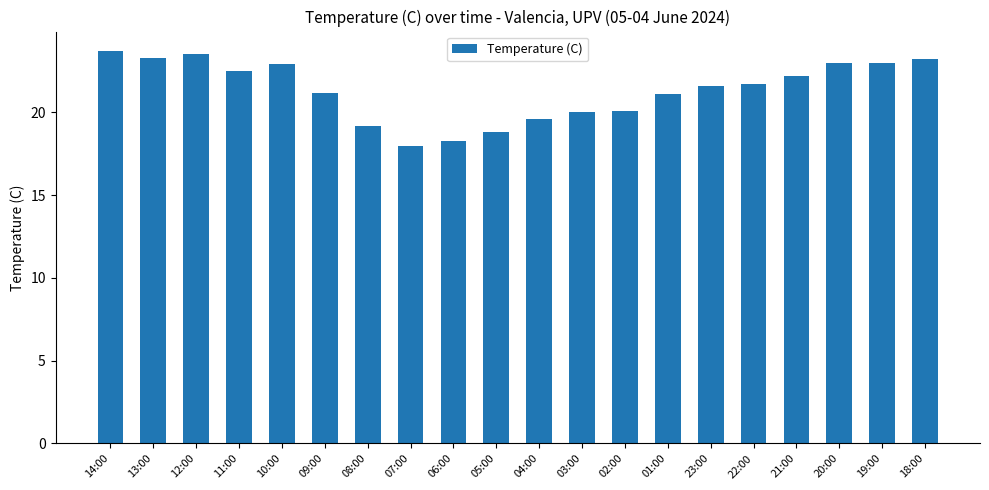

What is the greatest value displayed?

23.7